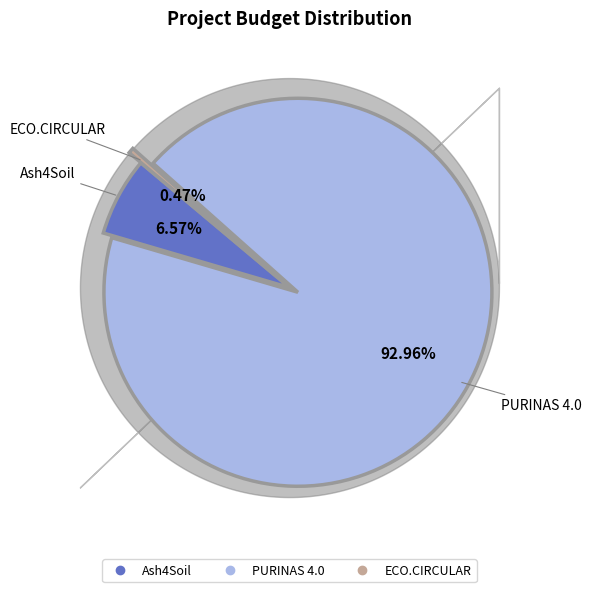

To the nearest percent, what percentage of the pie is PURINAS 4.0?

93%